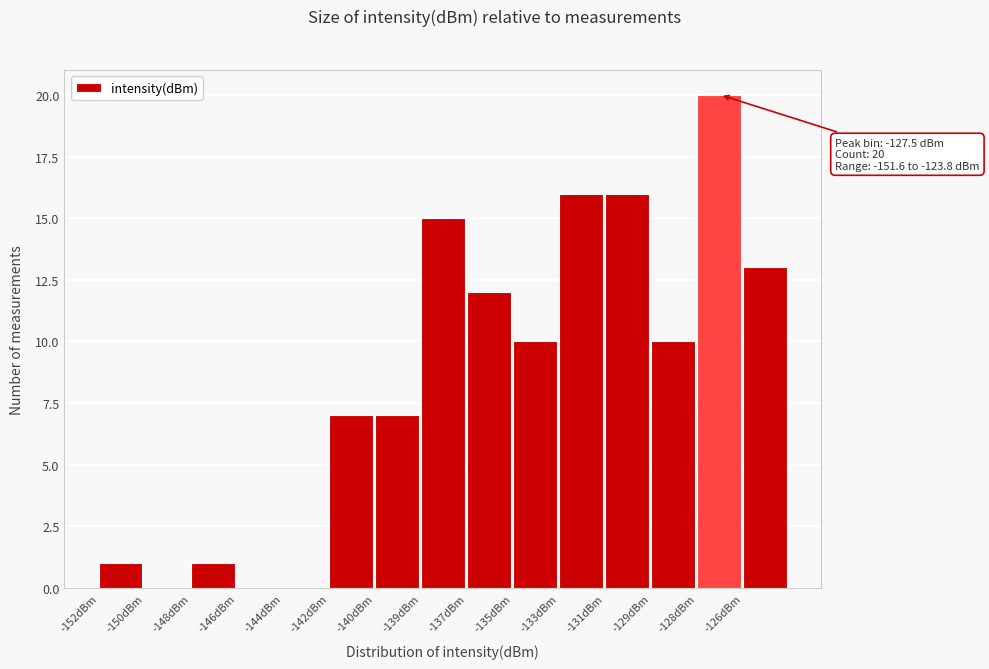

Reading left to right, extract all data points from this chart.

-152dBm=1	-150dBm=0	-148dBm=1	-146dBm=0	-144dBm=0	-142dBm=7	-140dBm=7	-139dBm=15	-137dBm=12	-135dBm=10	-133dBm=16	-131dBm=16	-129dBm=10	-128dBm=20	-126dBm=13